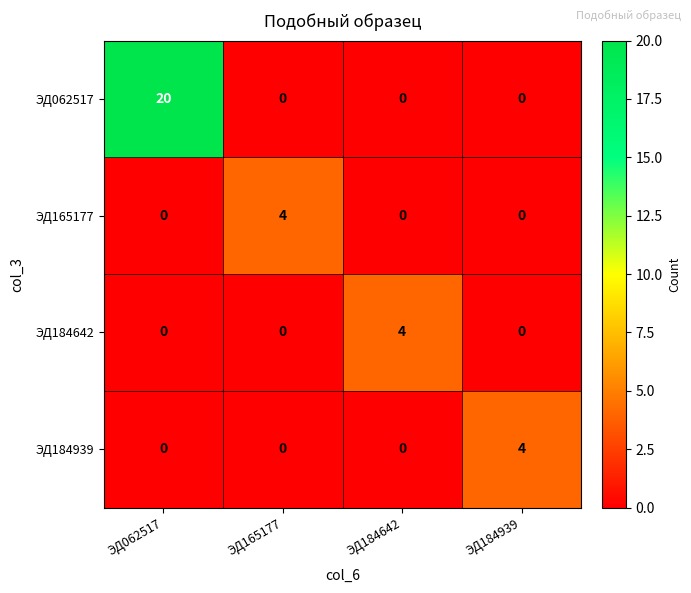

What is the total value across all series at ЭД062517?

20